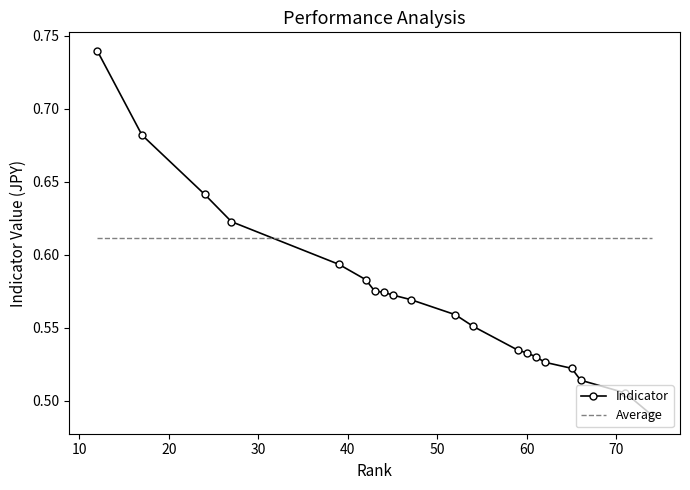

What are all the series names shown in the legend?

Indicator, Average